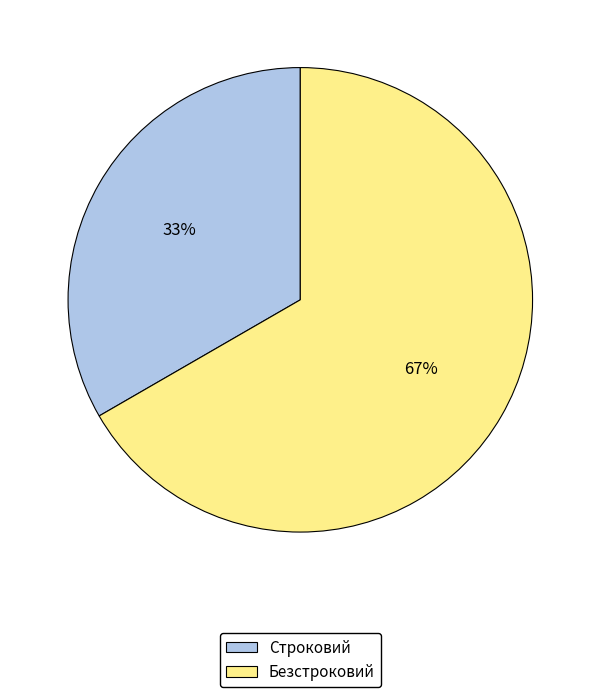

To the nearest percent, what percentage of the pie is Безстроковий?

67%